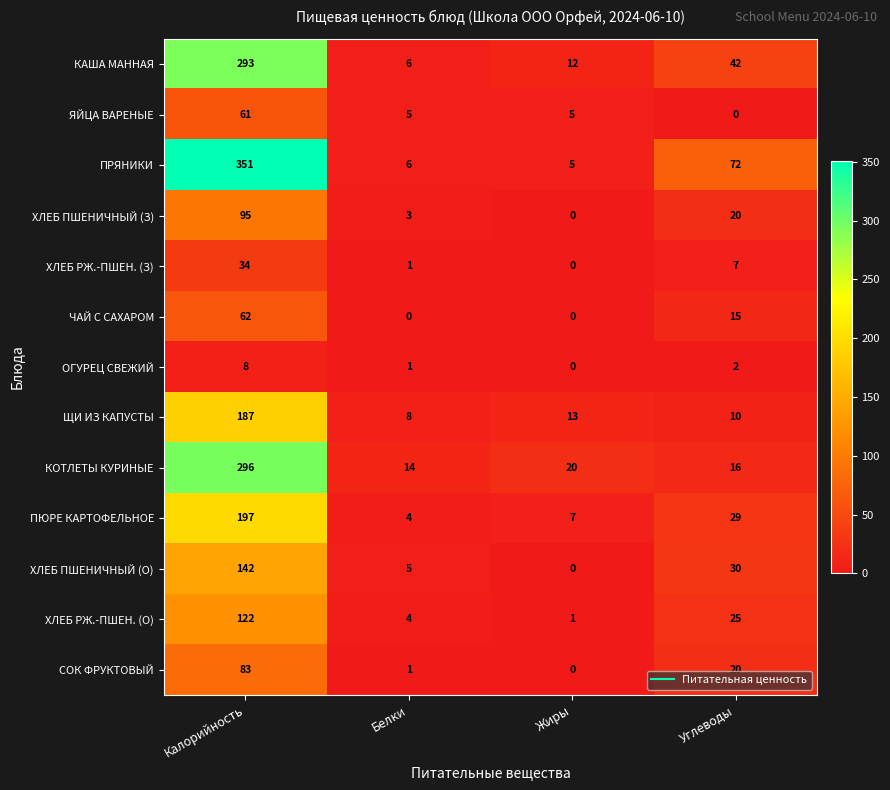

The ХЛЕБ ПШЕНИЧНЫЙ (З) series shows 2 at Белки. True or false?

False